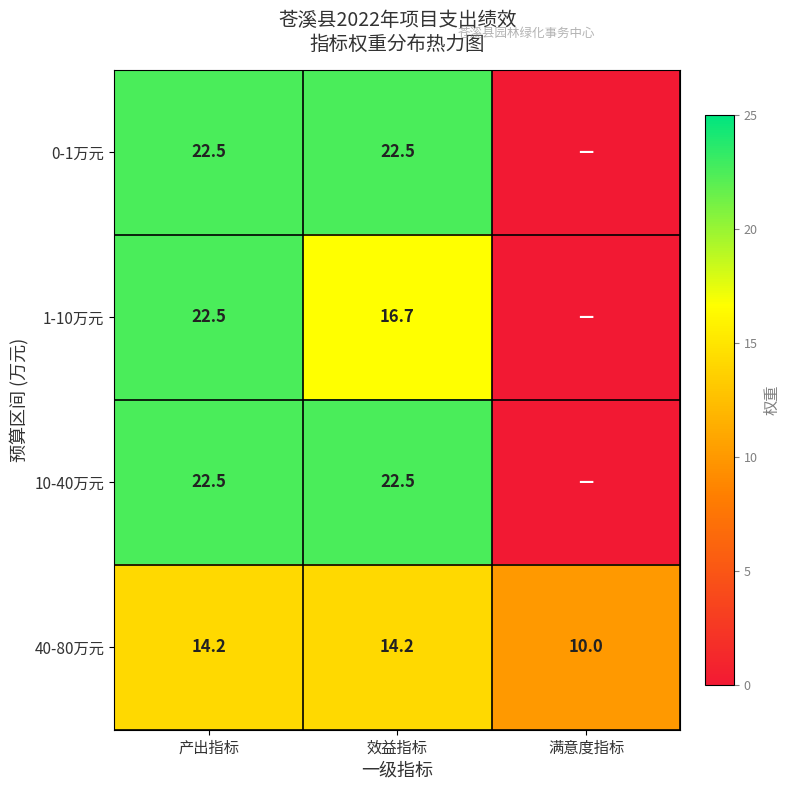

What is the average value of the 40-80万元 series?

12.8